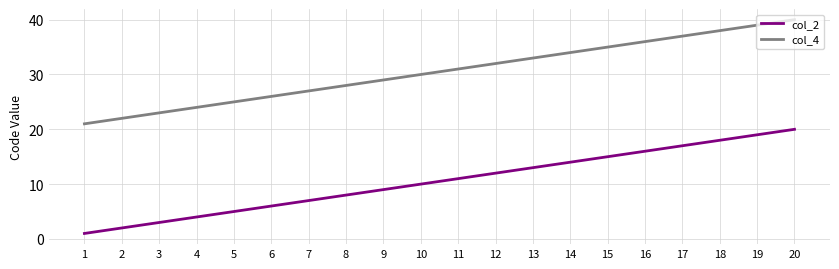

At how many categories does at least one series exceed 9?

20